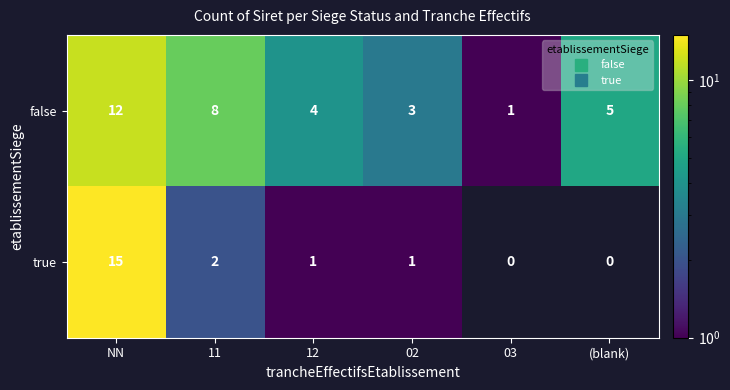

Which series has the widest spread of values?

true